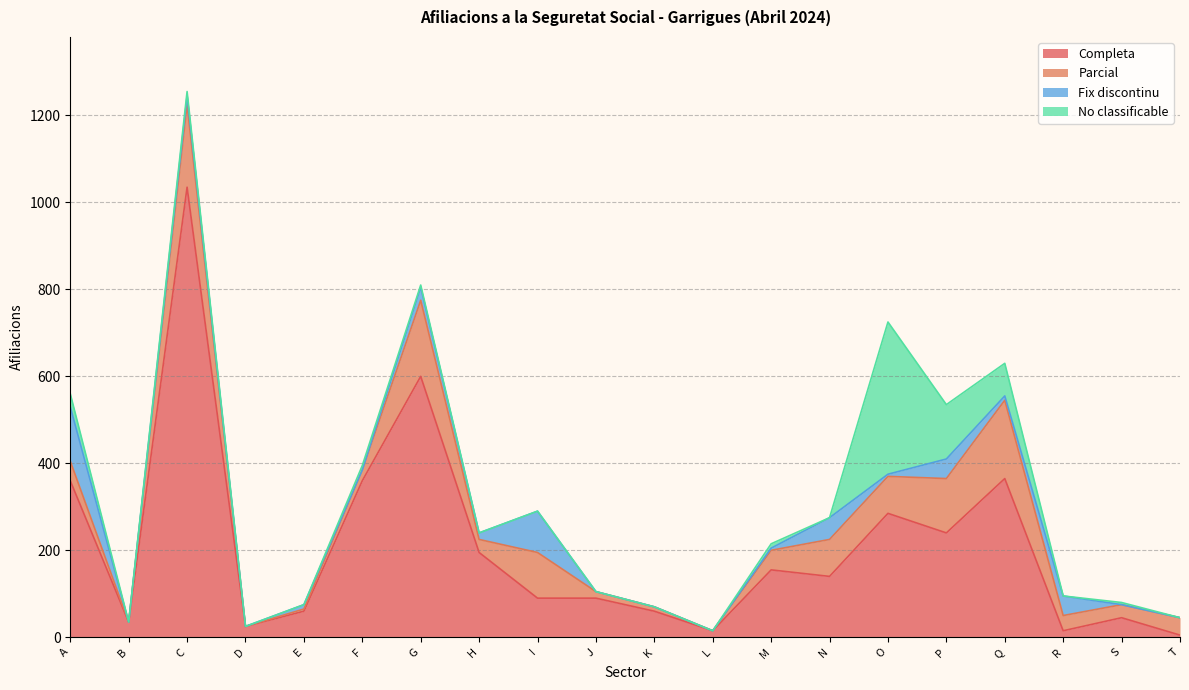

Where is Fix discontinu nearest to the value 62?

N